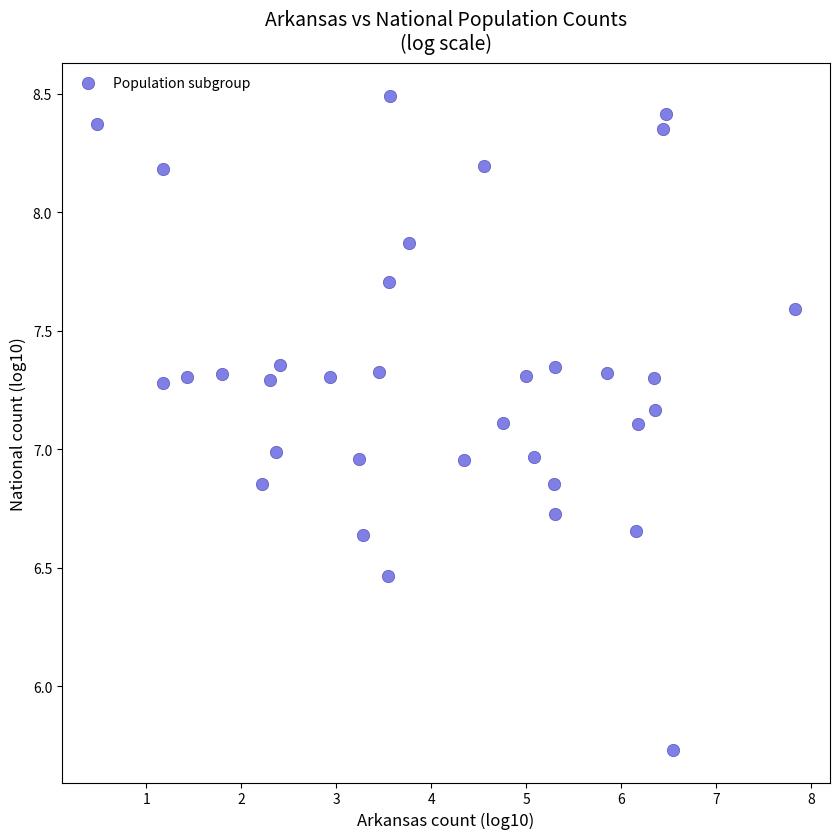

What is the range of Y values (max minus min)?

2.8